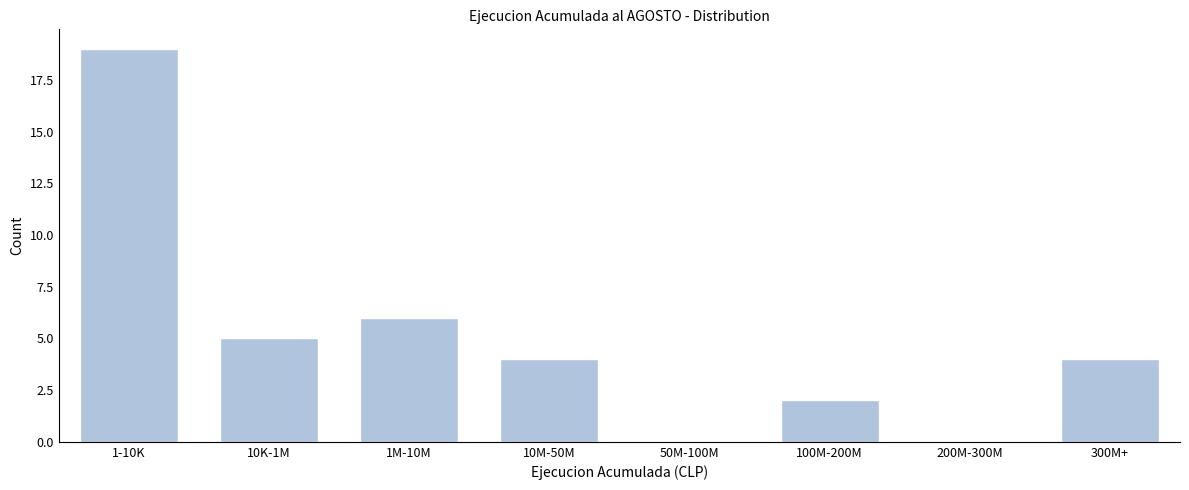

Reading right to left, list all the values displayed in this chart.

300M+=4	200M-300M=0	100M-200M=2	50M-100M=0	10M-50M=4	1M-10M=6	10K-1M=5	1-10K=19